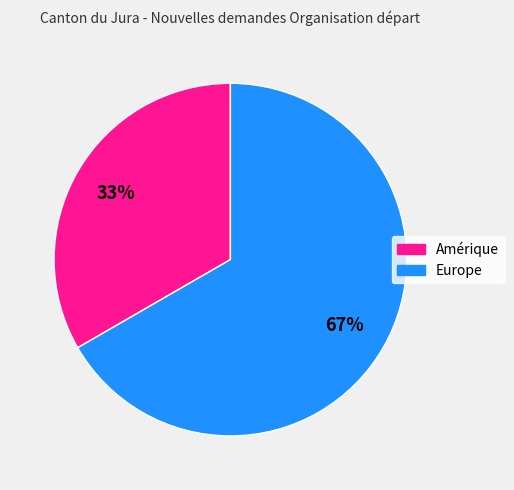

Does any single category account for the majority?

Yes